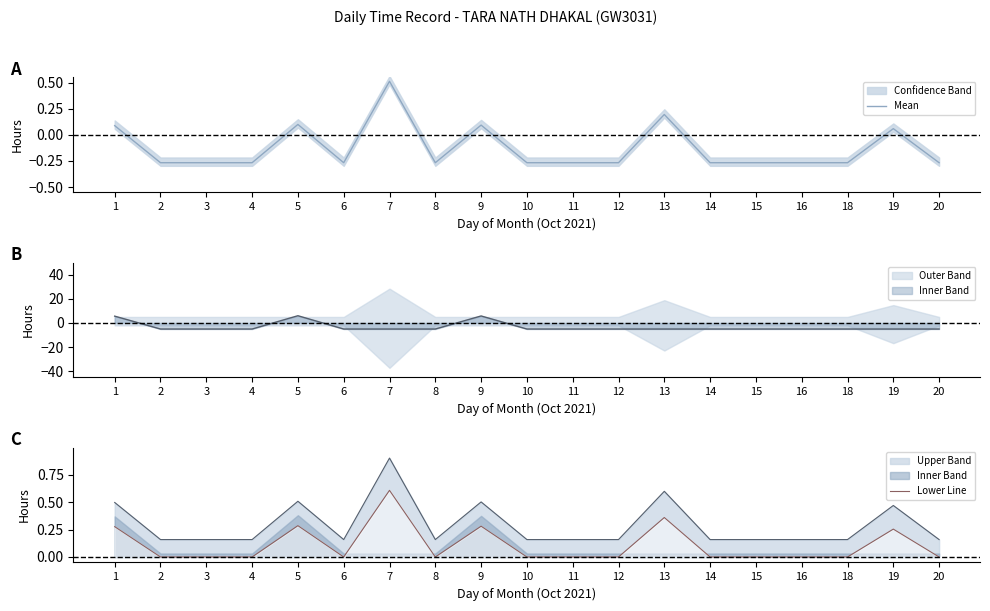

What is the sum of all Mean values?

-2.4